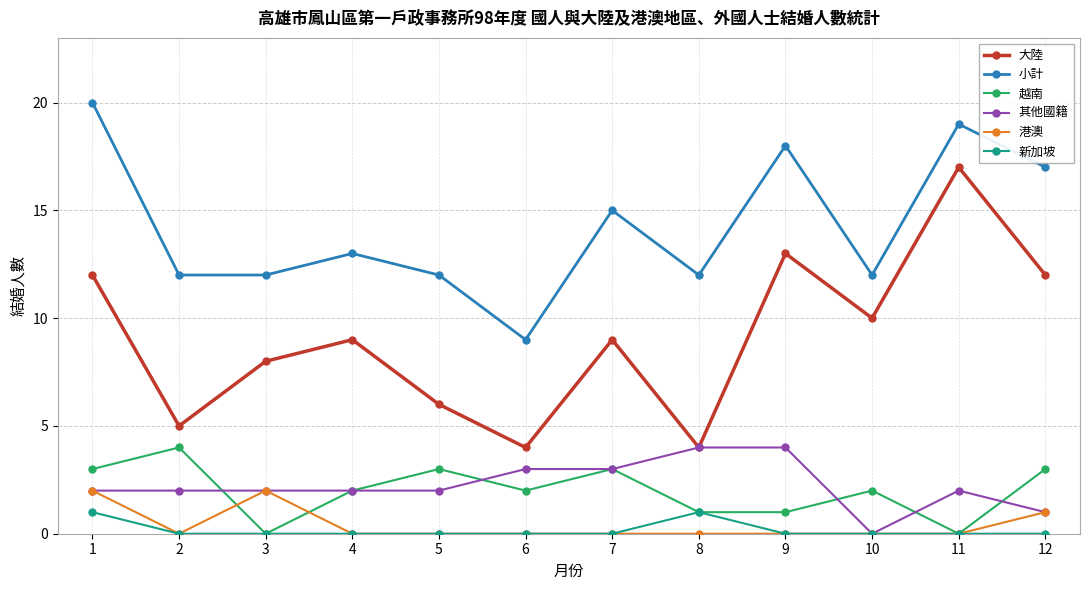

The 大陸 series shows 26 at 11. True or false?

False